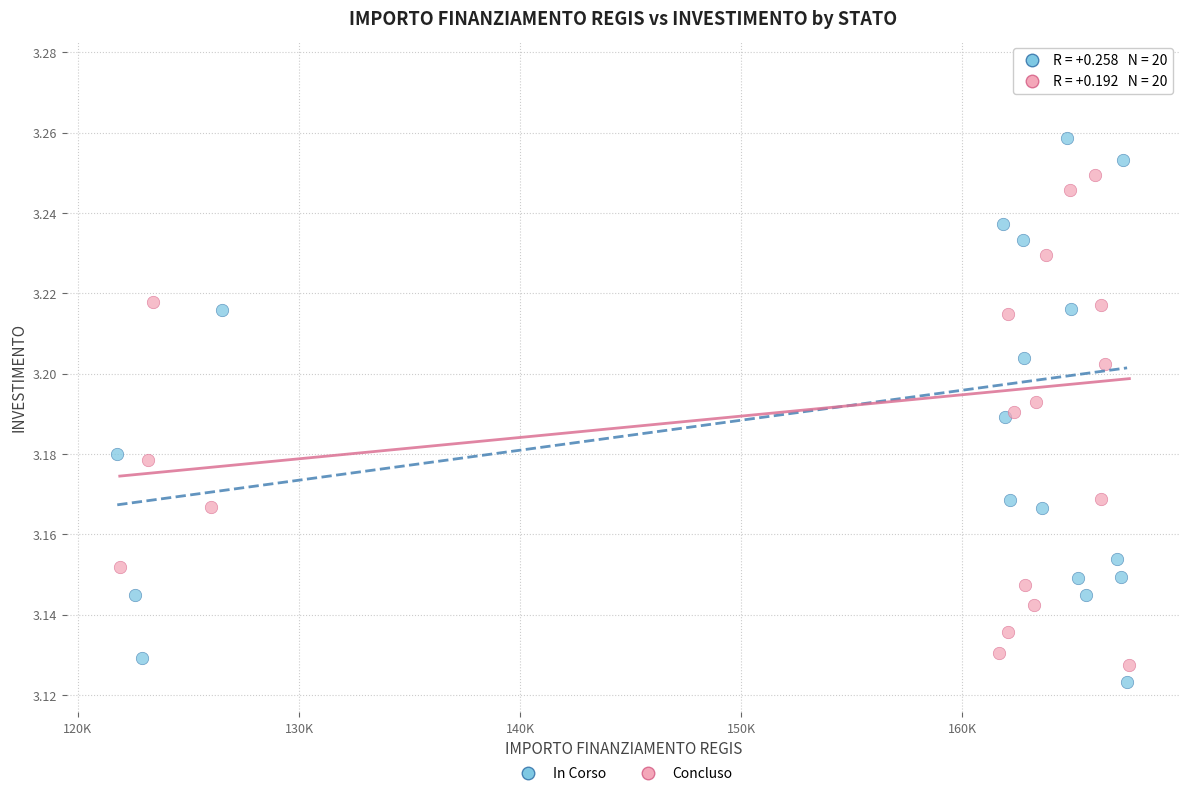

What are all the series names shown in the legend?

In Corso, Concluso